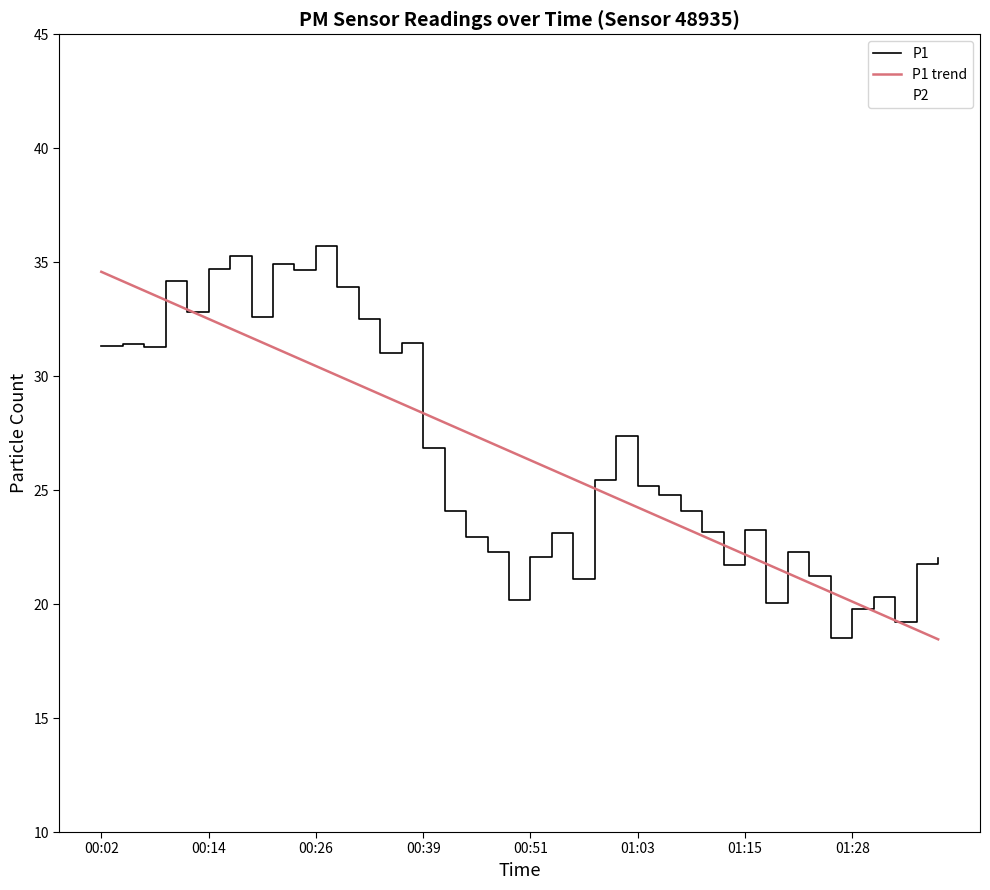

Which series has the widest spread of values?

P1